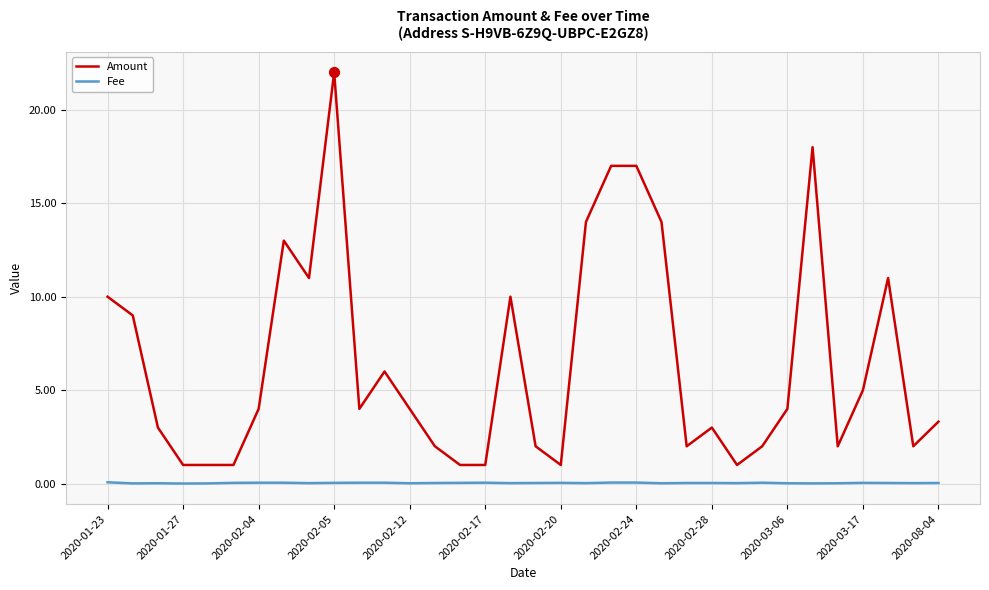

Which series has the largest range (max minus min)?

Amount